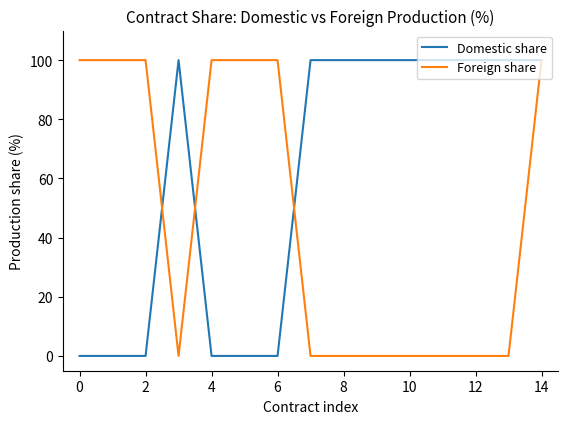

What is the maximum value for Domestic share?

100